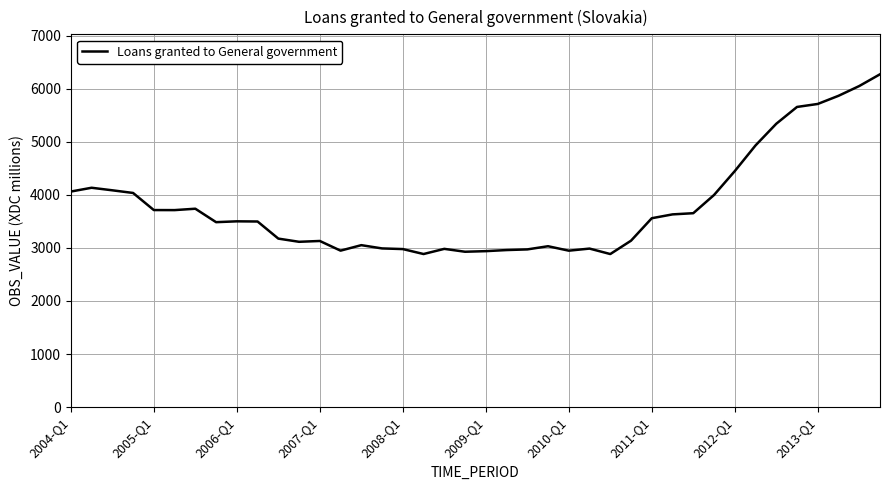

What is the maximum value shown in the chart?

6270.7